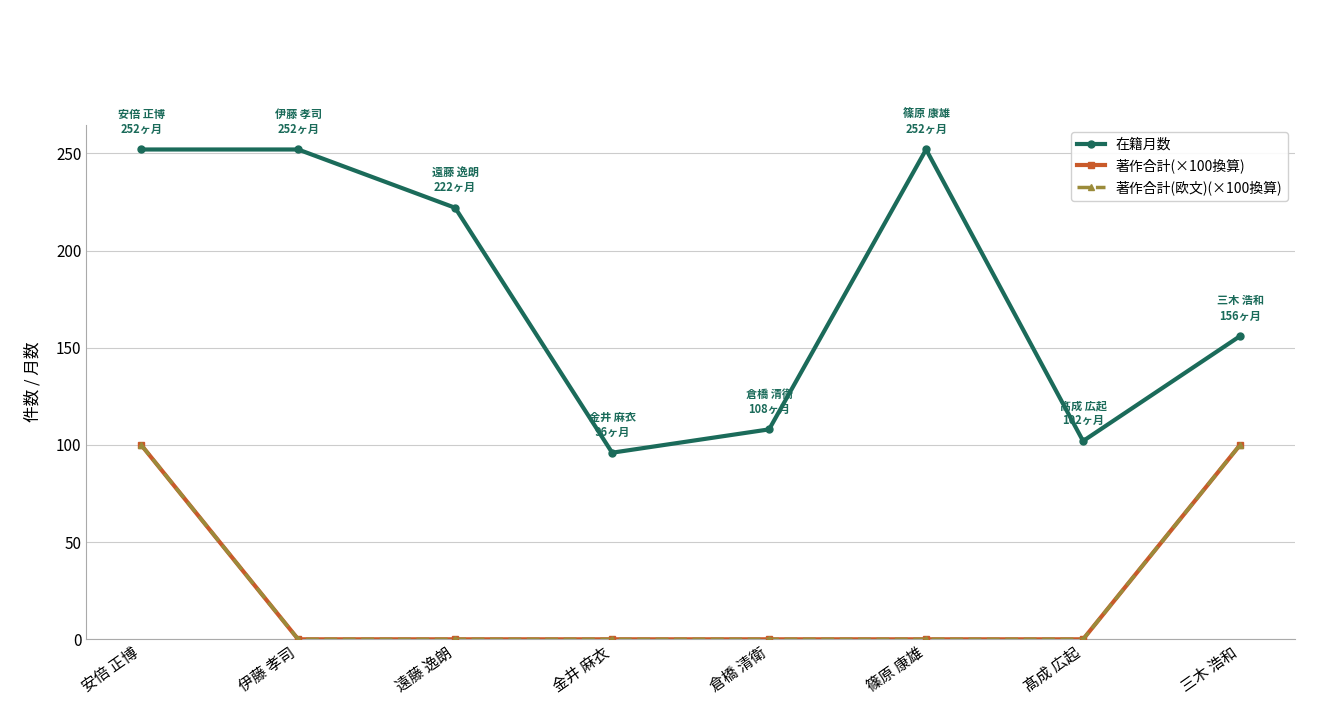

Reading left to right, list all the values displayed in this chart.

在籍月数: 安倍 正博=252	伊藤 孝司=252	遠藤 逸朗=222	金井 麻衣=96	倉橋 清衛=108	篠原 康雄=252	髙成 広起=102	三木 浩和=156
著作合計(×100換算): 安倍 正博=100	伊藤 孝司=0	遠藤 逸朗=0	金井 麻衣=0	倉橋 清衛=0	篠原 康雄=0	髙成 広起=0	三木 浩和=100
著作合計(欧文)(×100換算): 安倍 正博=100	伊藤 孝司=0	遠藤 逸朗=0	金井 麻衣=0	倉橋 清衛=0	篠原 康雄=0	髙成 広起=0	三木 浩和=100